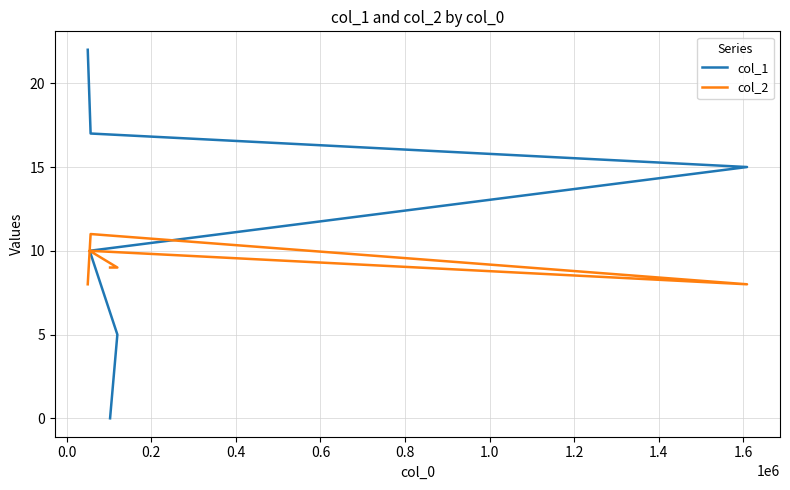

True or false: col_1 has a value of 22 at 0.4.

False